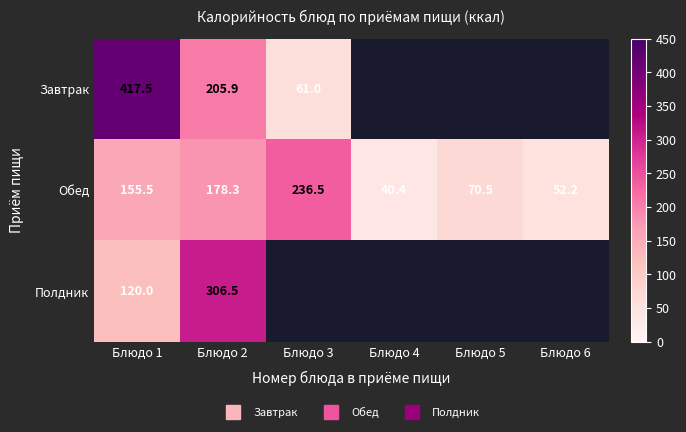

What is the difference between the maximum and minimum values in the Завтрак series?

356.5